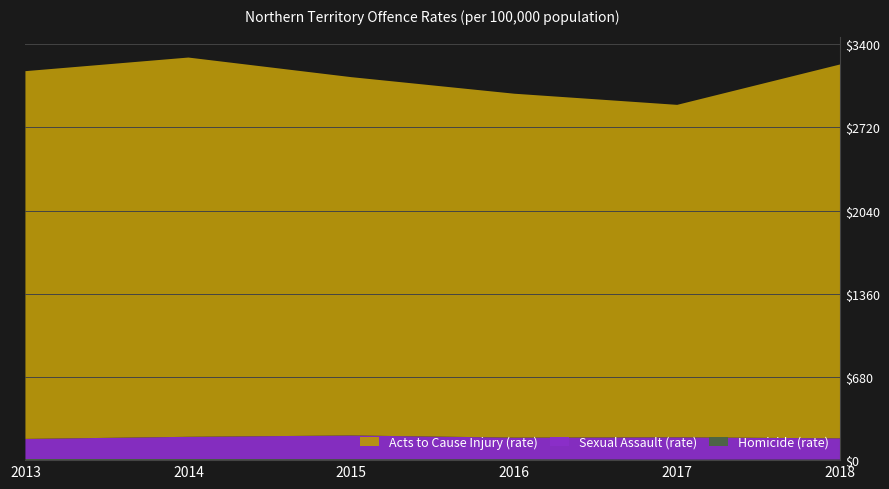

Reading left to right, transcribe all the data shown in this chart.

Homicide (rate): 9.2	9.0	7.8	7.3	4.1	4.9
Sexual Assault (rate): 164.3	181.7	193.8	176.7	182.5	173.5
Acts to Cause Injury (rate): 3005.4	3099.4	2928.3	2810.6	2716.8	3055.3